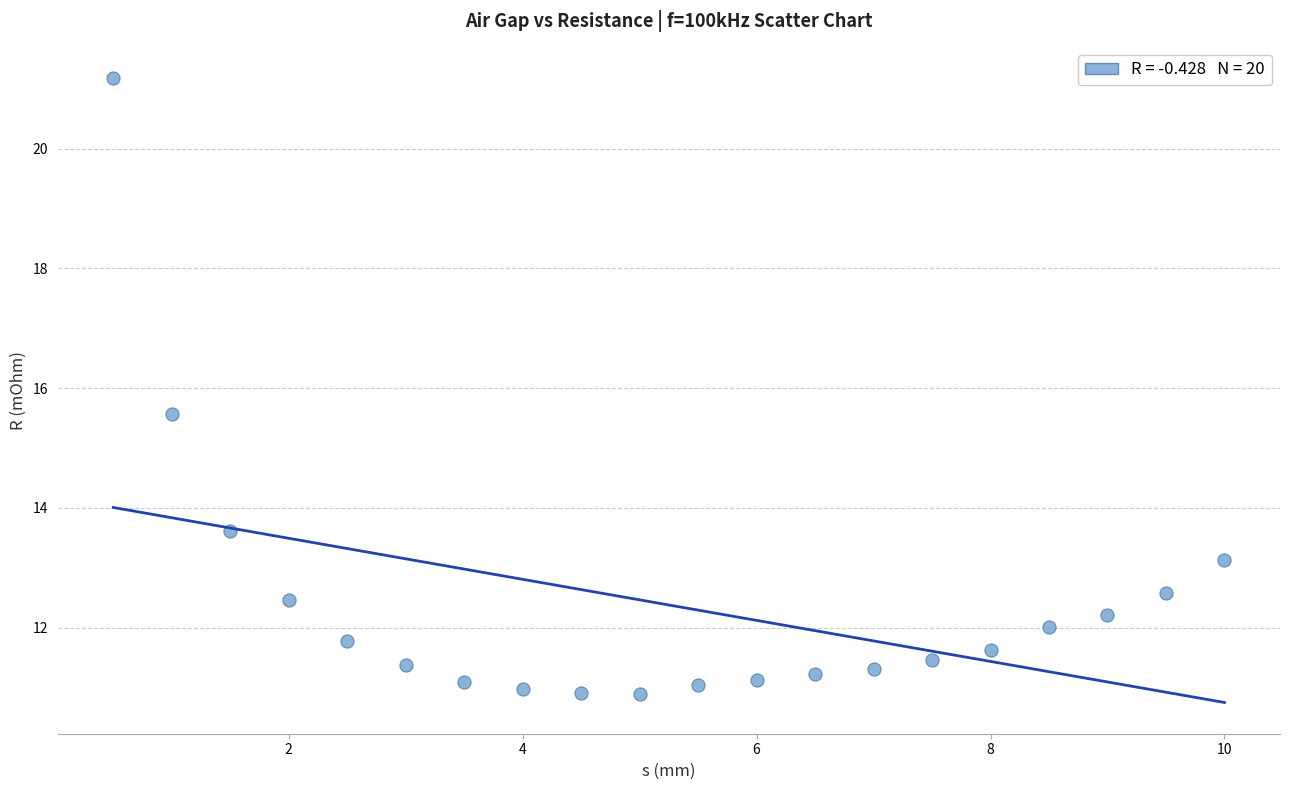

What is the range of Y values (max minus min)?

10.3